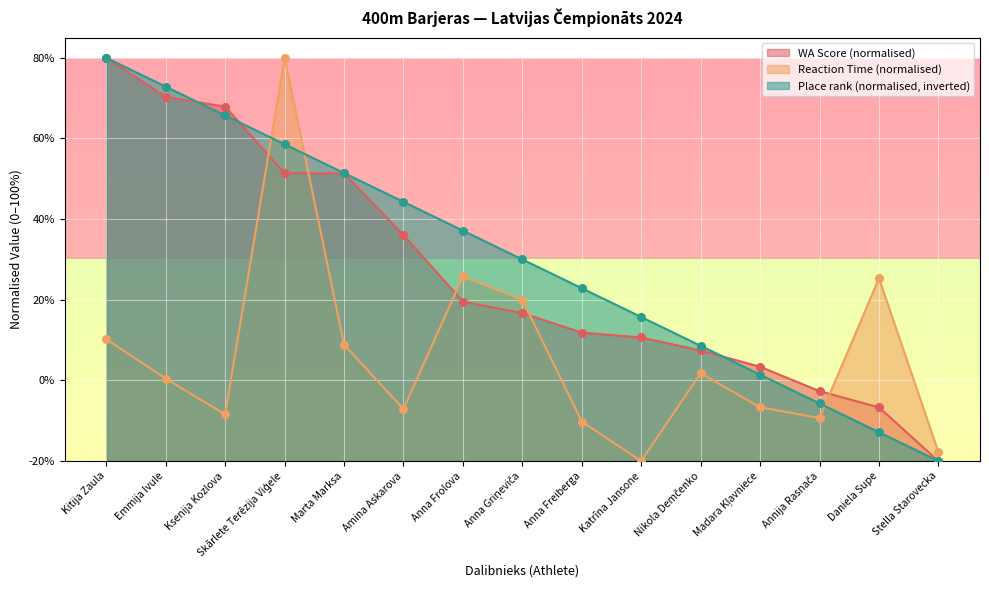

Which series has the largest total across all categories?

Place rank (normalised, inverted)